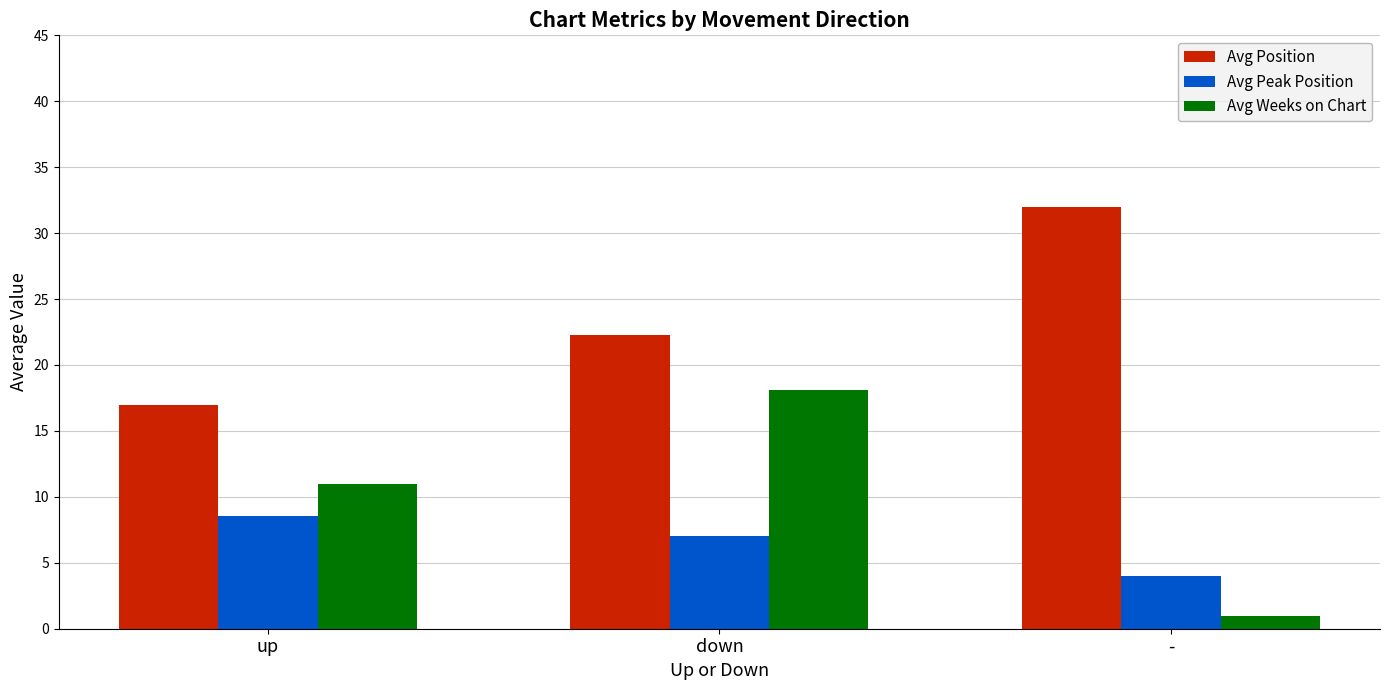

What is the minimum value for Avg Weeks on Chart?

1.0